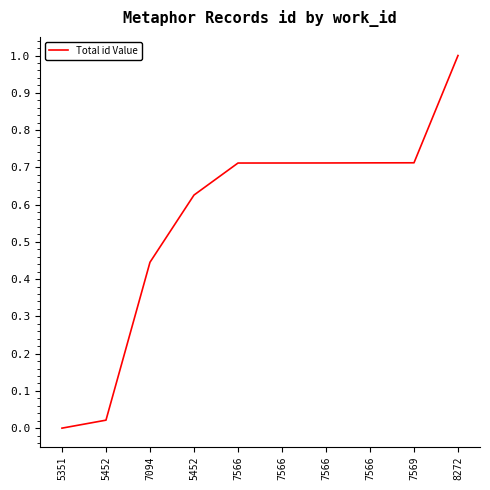

How many lines are shown in the chart?

1